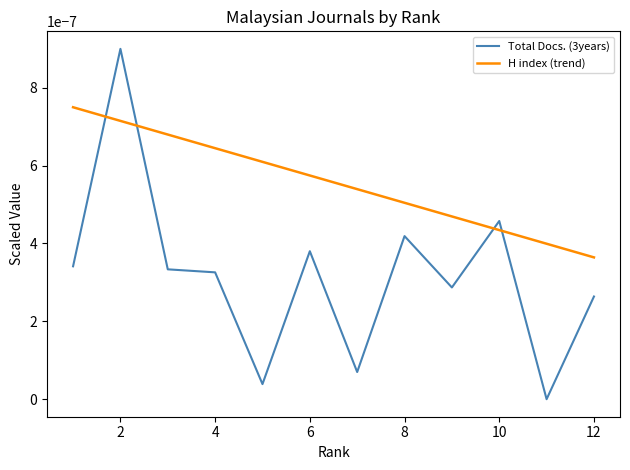

Which series has the largest range (max minus min)?

Total Docs. (3years)